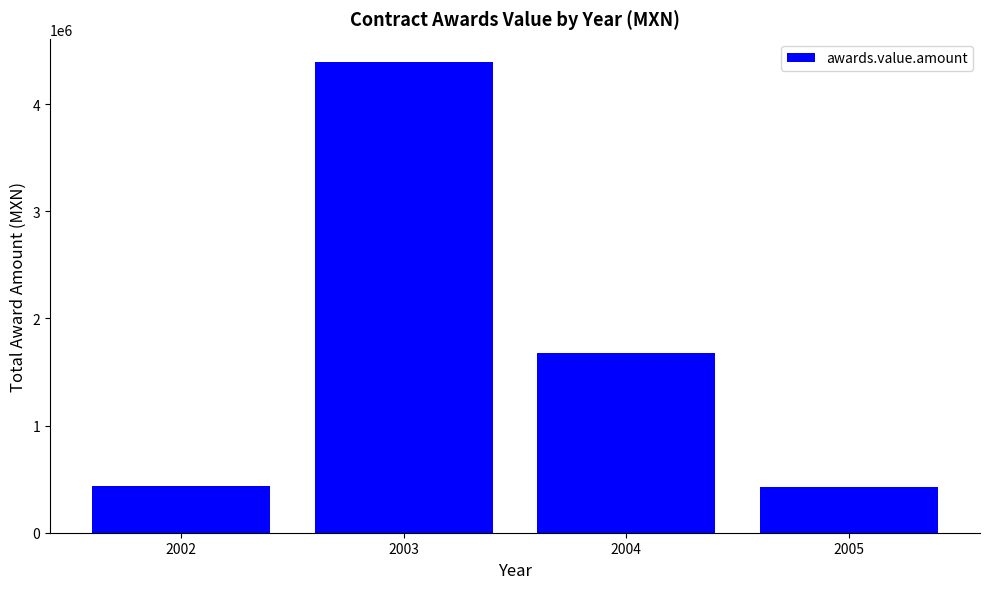

What is the difference between the second highest and second lowest values?

1238662.6